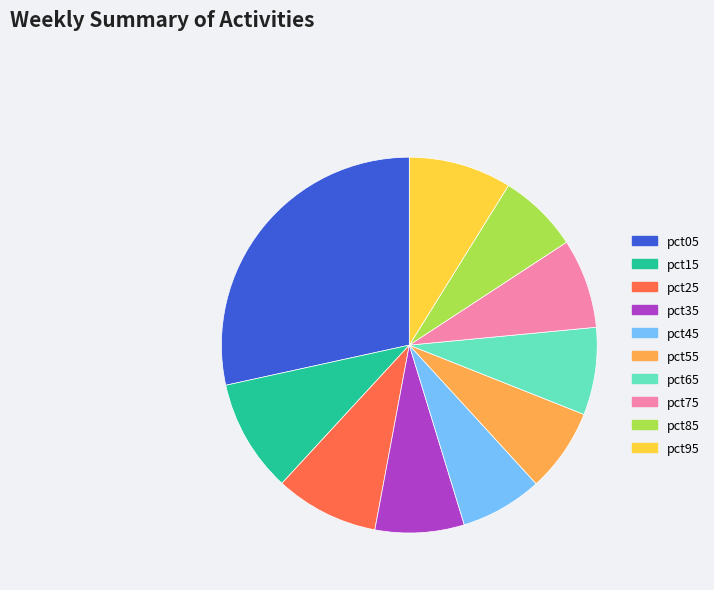

Combined, do pct05 and pct55 account for over 50%?

No